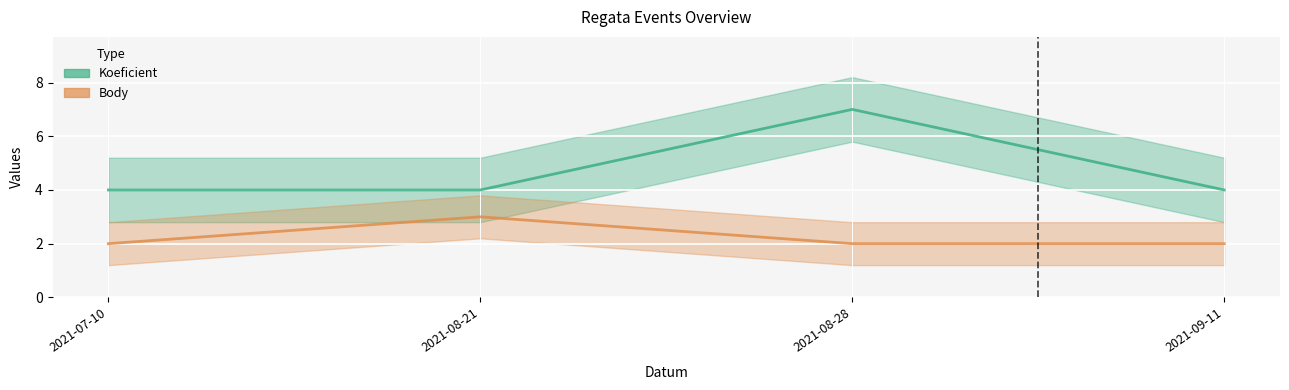

What is the label of the 4th point from the right?

2021-07-10